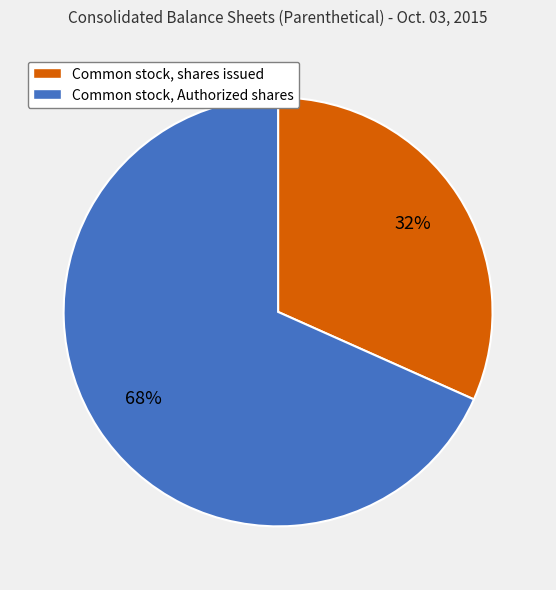

Rank the categories by value from highest to lowest.

Common stock, Authorized shares, Common stock, shares issued